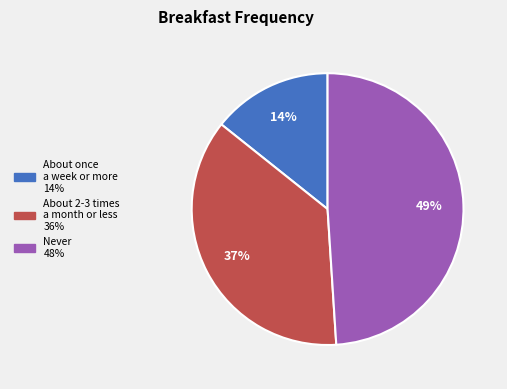

To the nearest percent, what is the average slice percentage?

33%